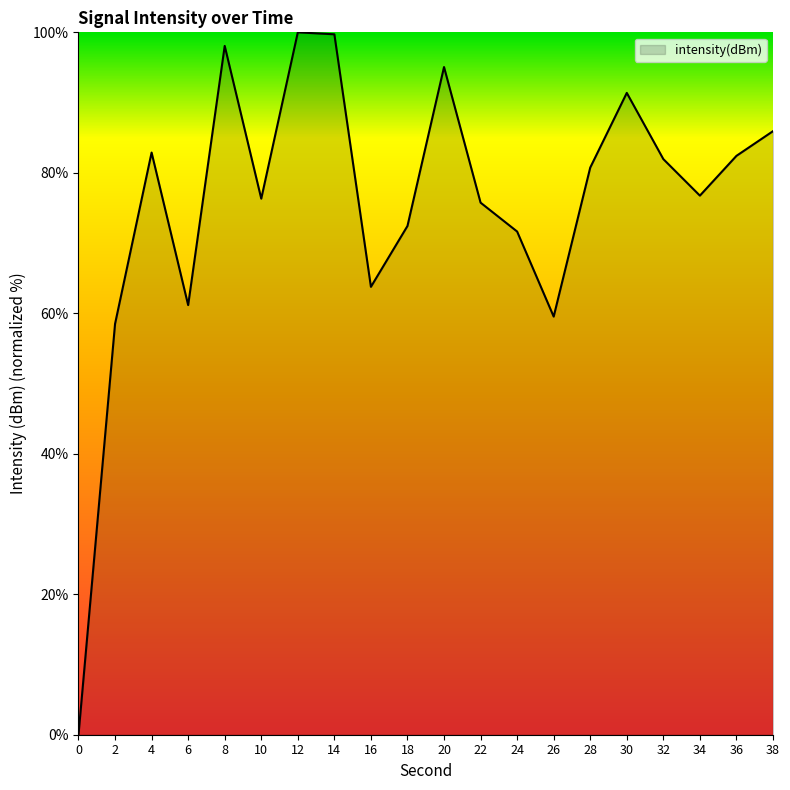

Read the value at 26.

59.5